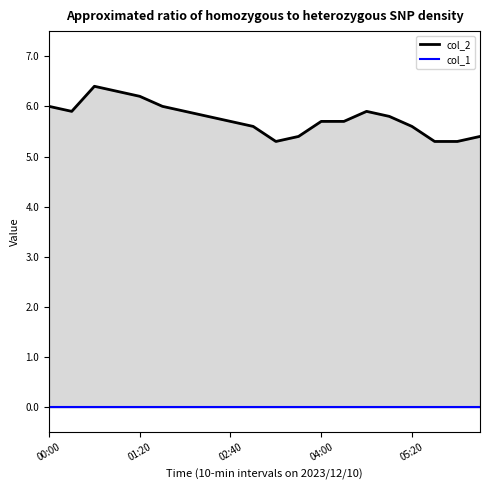

Rank the series by their maximum value, from lowest to highest.

col_1_line, col_2_line